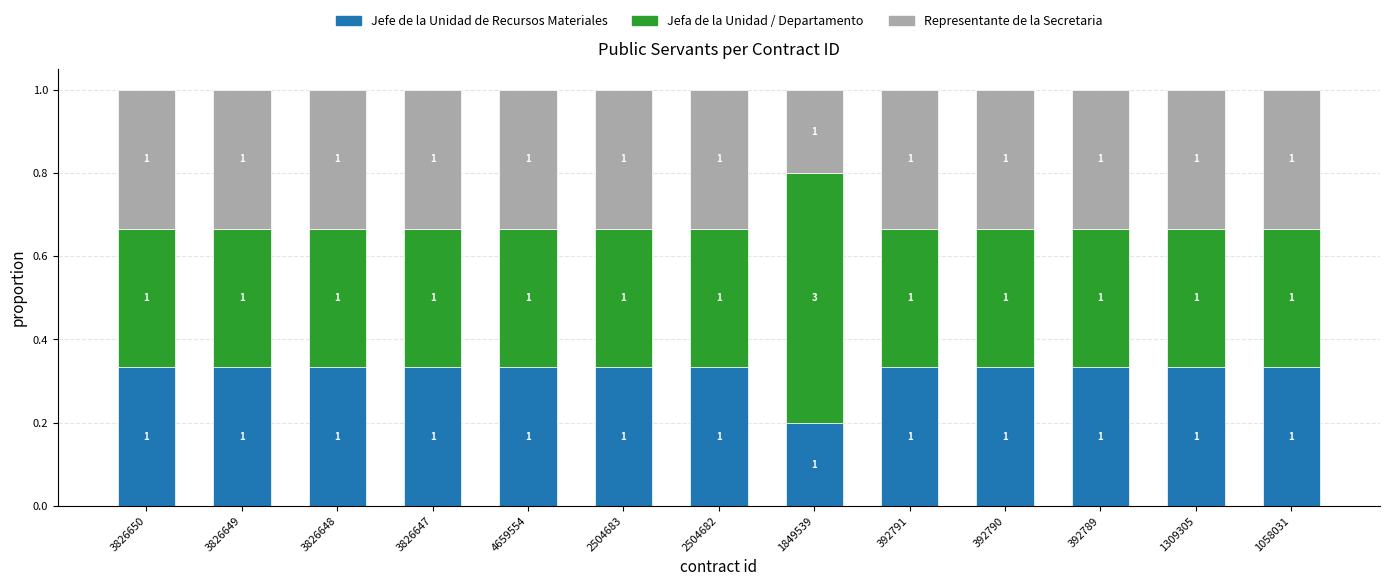

At how many categories does at least one series exceed 0?

13